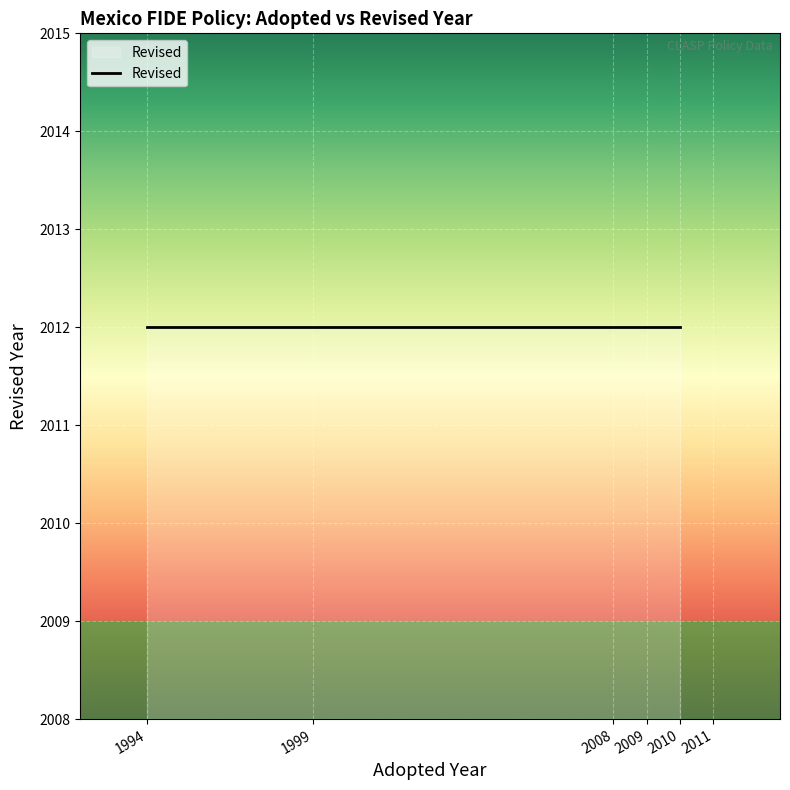

What is the sum of the values at 2010 and 1994?

4024